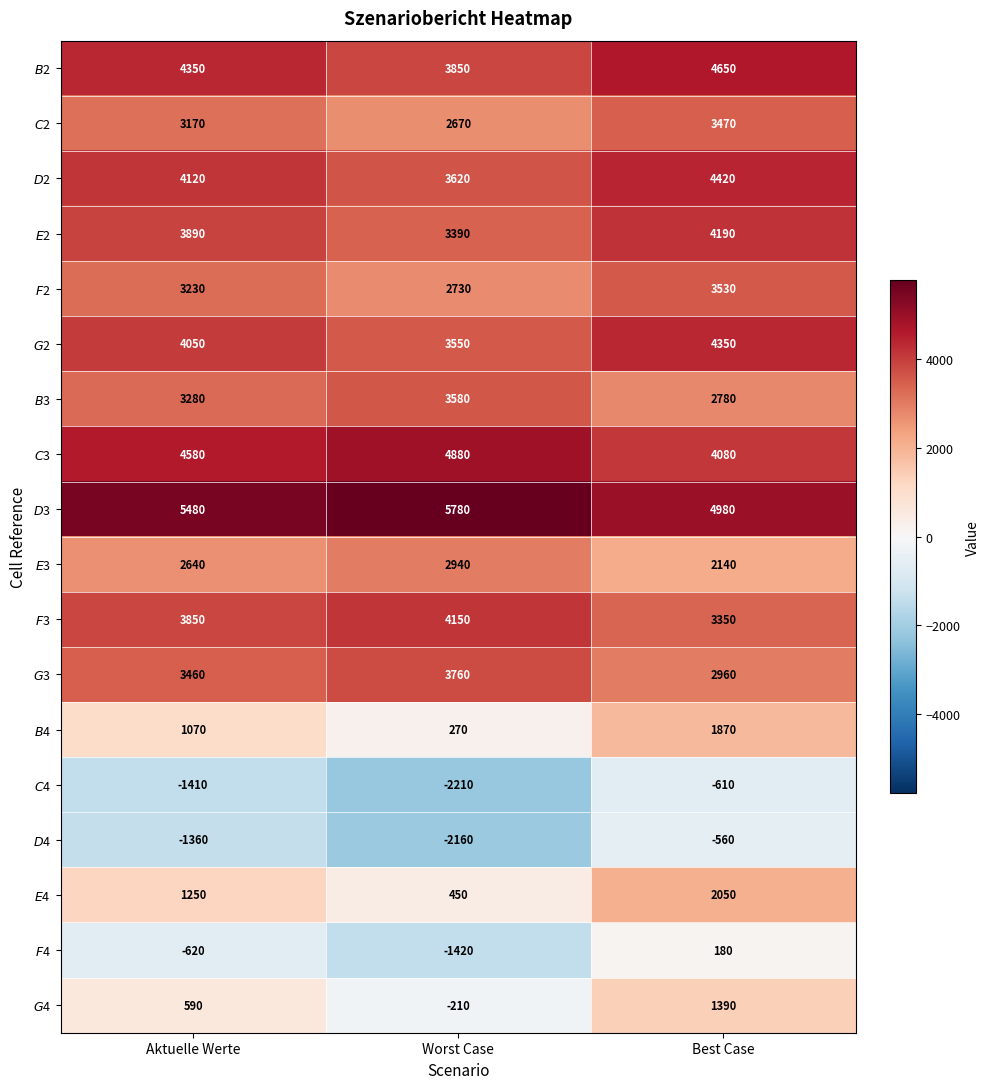

At which category does the chart reach its minimum across all series?

Worst Case